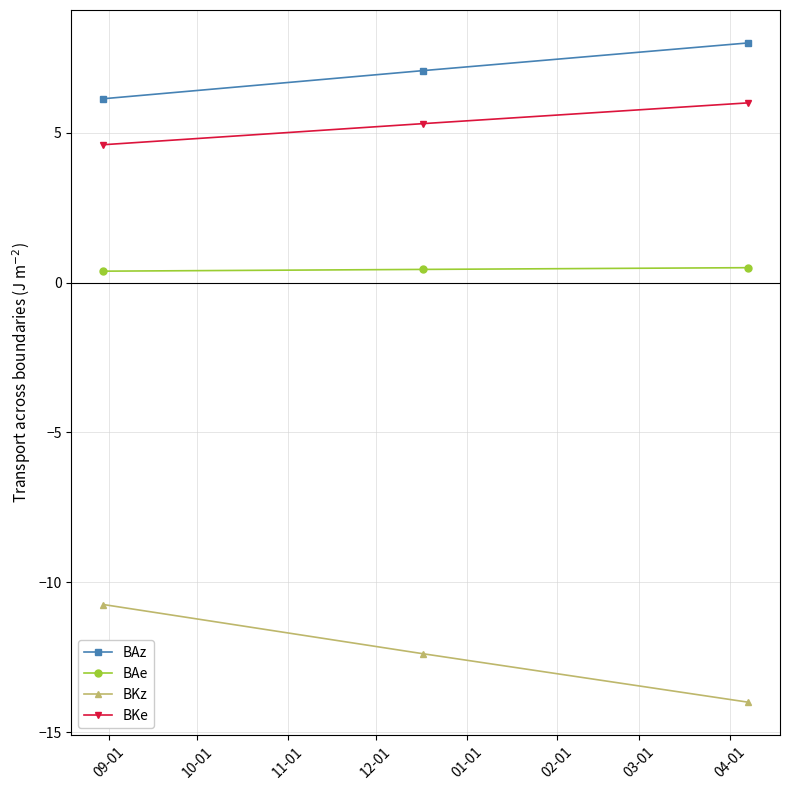

Which series has the largest total across all categories?

BAz